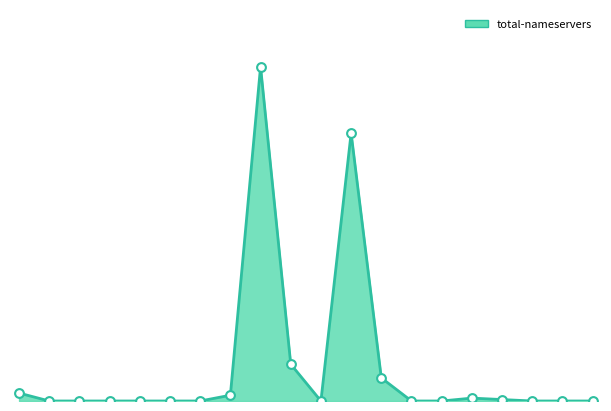

Is this an area chart (filled region under the line)?

Yes